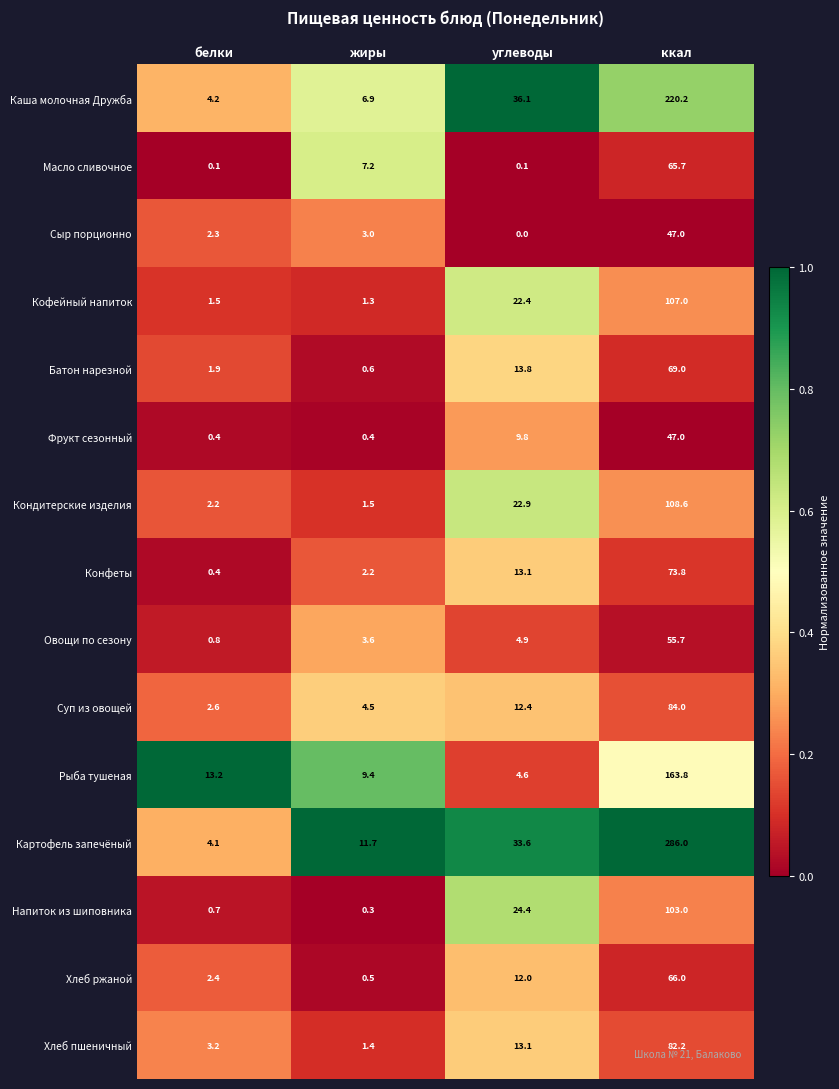

What is the spread (max minus min) of values at ккал?

239.0